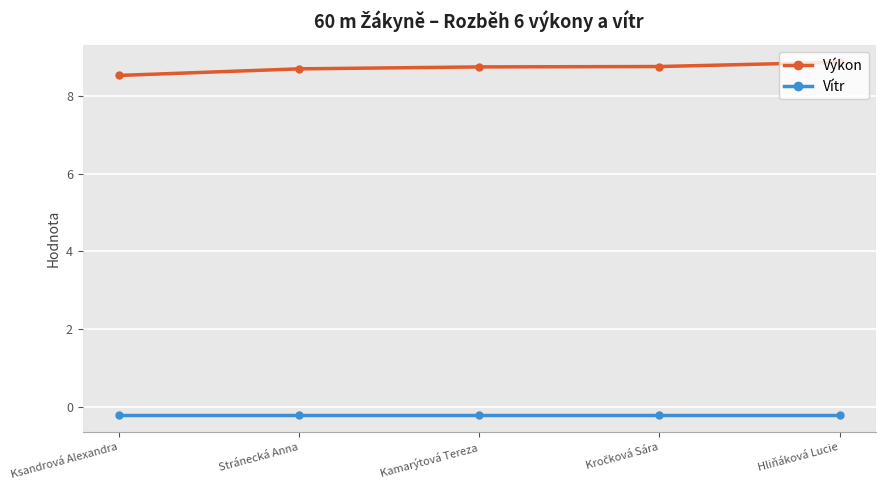

What is the smallest value displayed?

-0.2